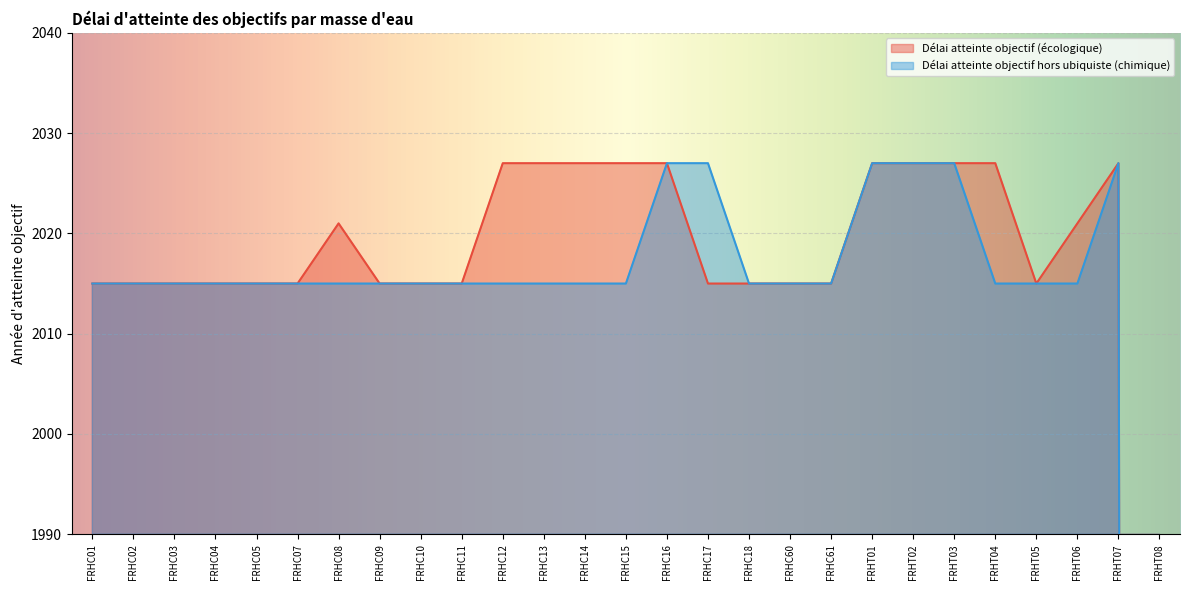

How many lines are shown in the chart?

2